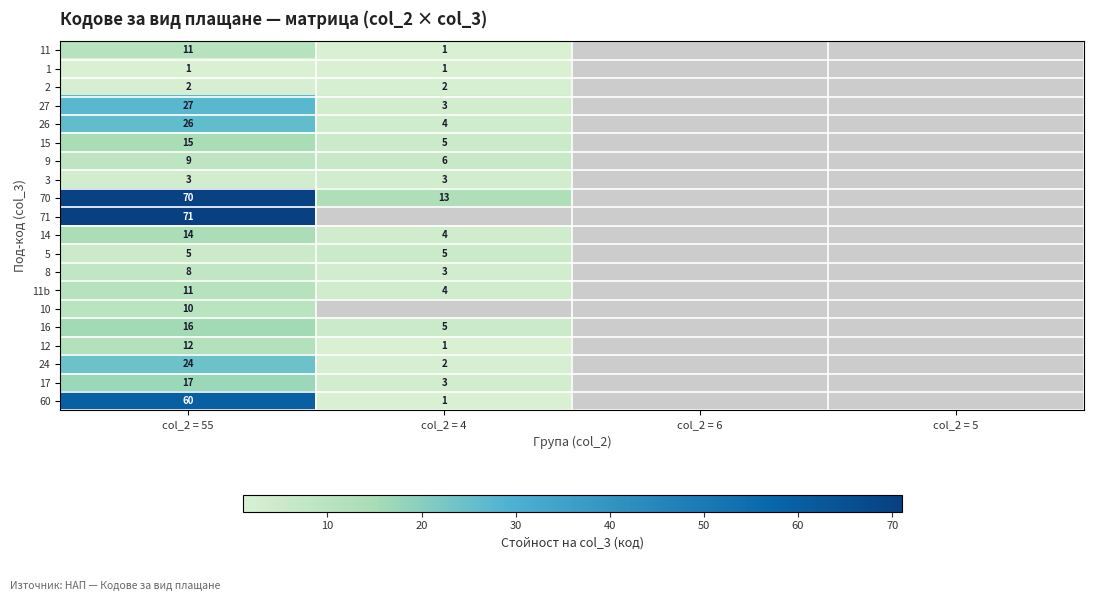

At which category is the sum across all series the highest?

col_2 = 55